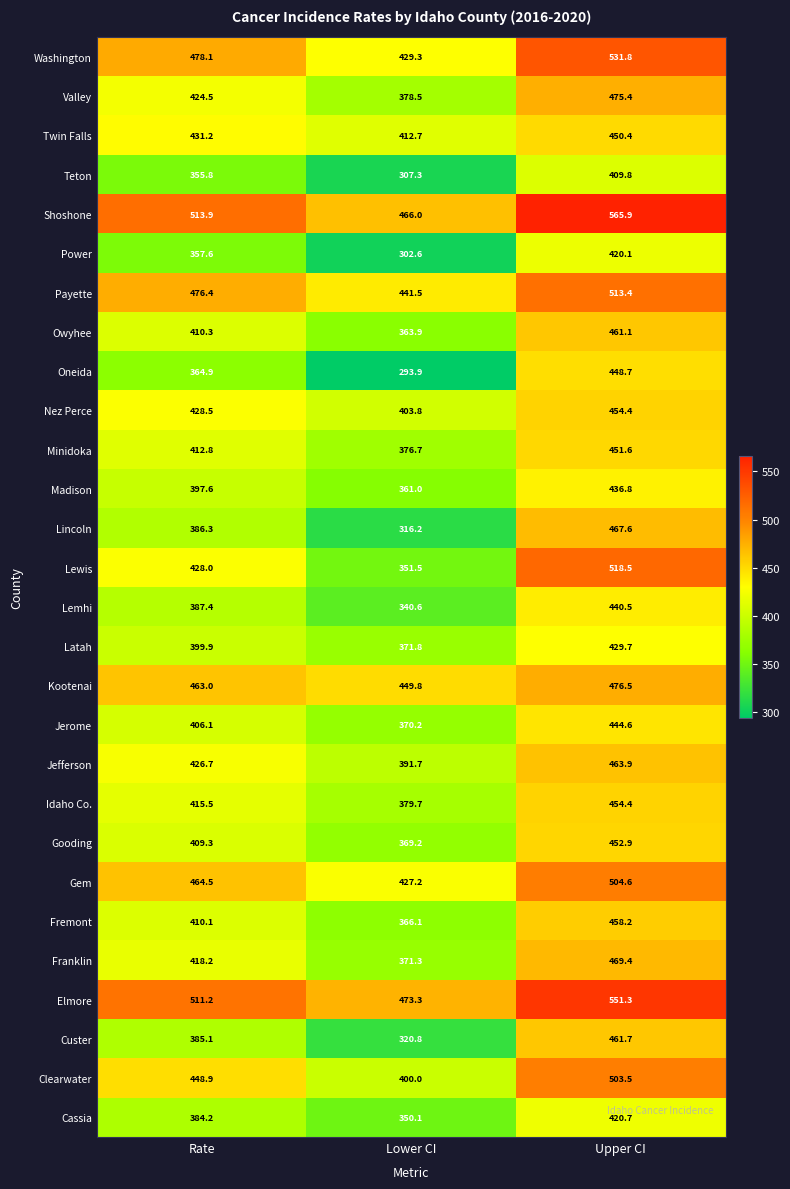

What is the minimum value shown in the chart?

293.9